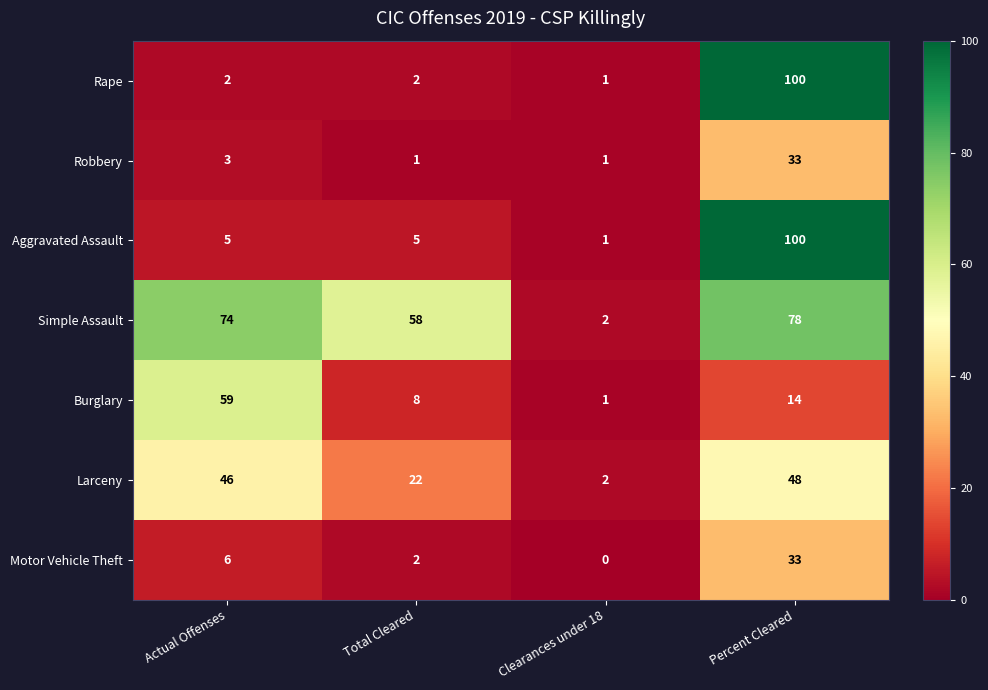

List the labels in order of Simple Assault value, smallest first.

Clearances under 18, Total Cleared, Actual Offenses, Percent Cleared